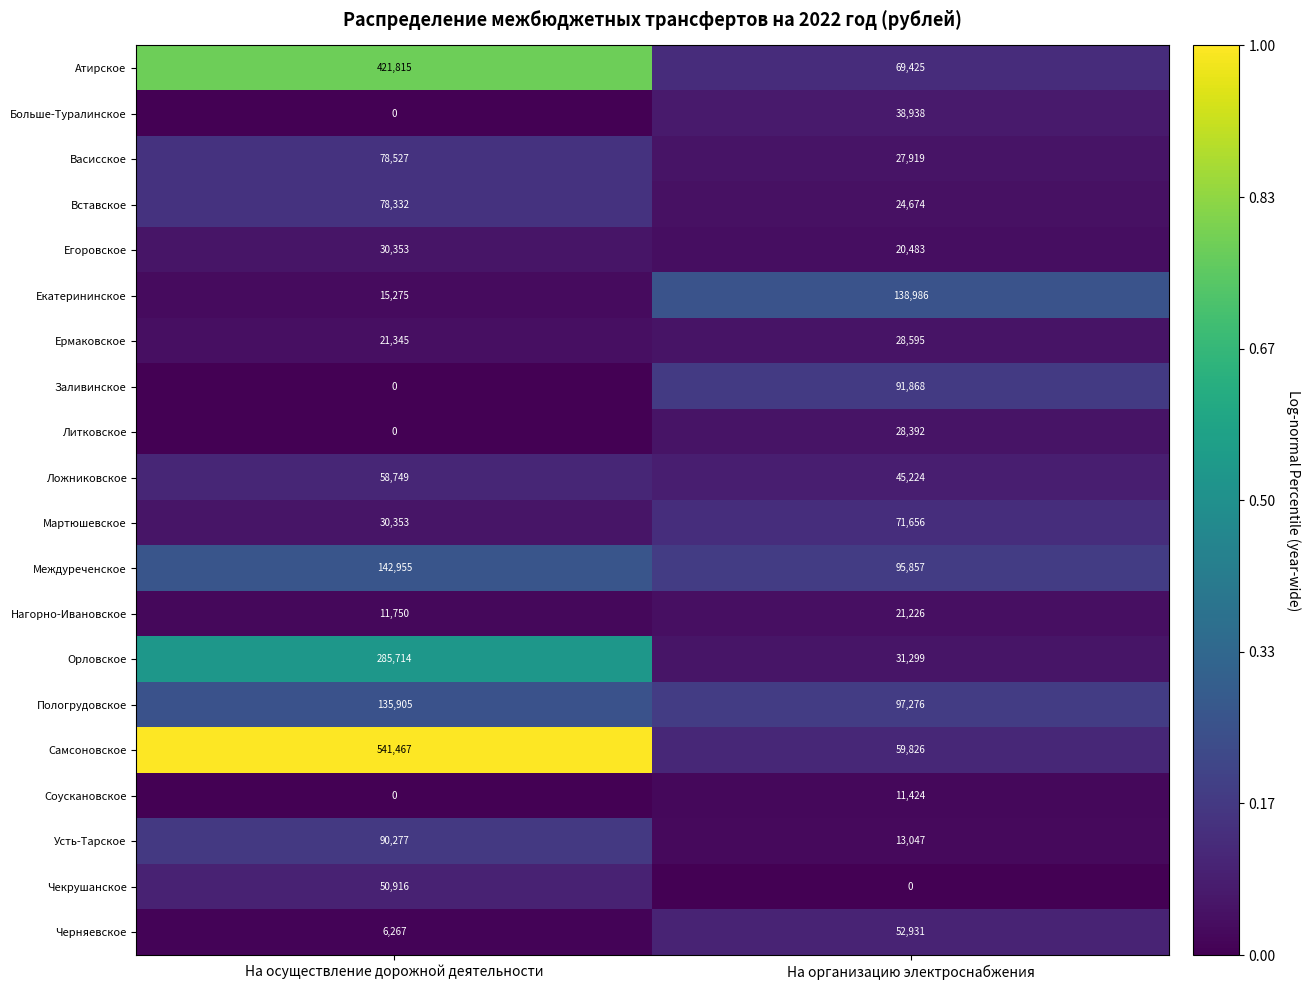

What is the minimum value for Екатерининское?

15275